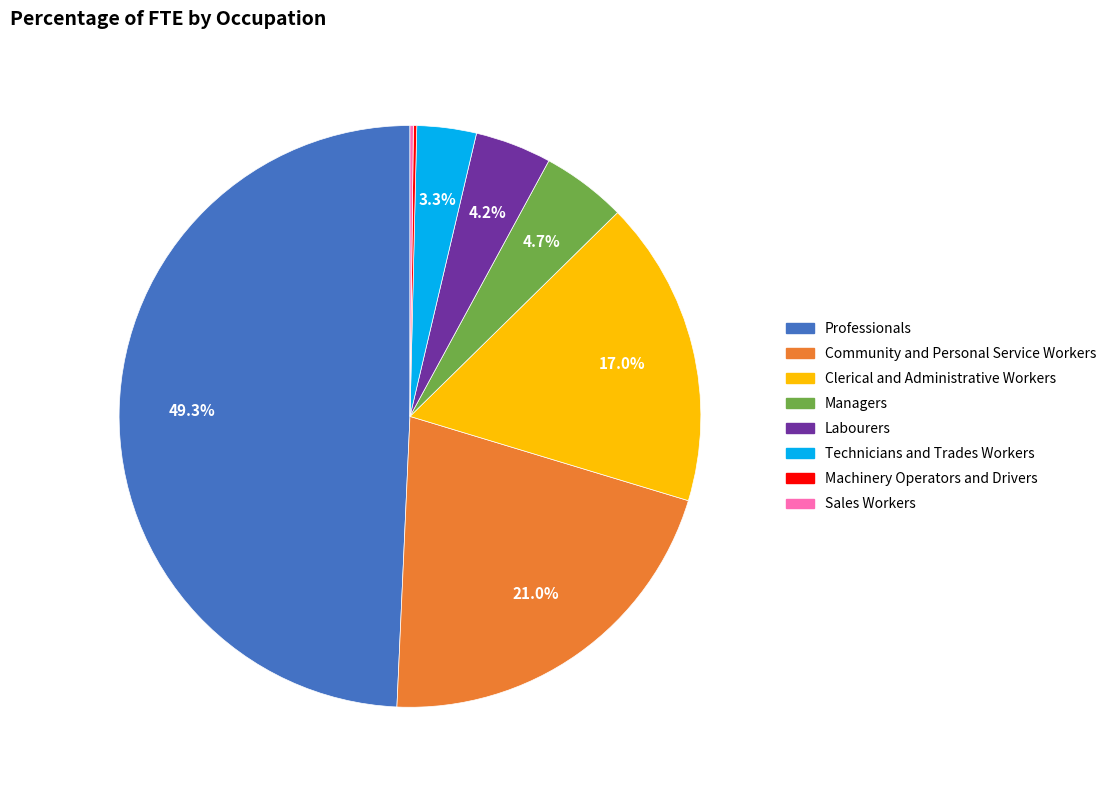

True or false: Professionals accounts for 39% of the total.

False